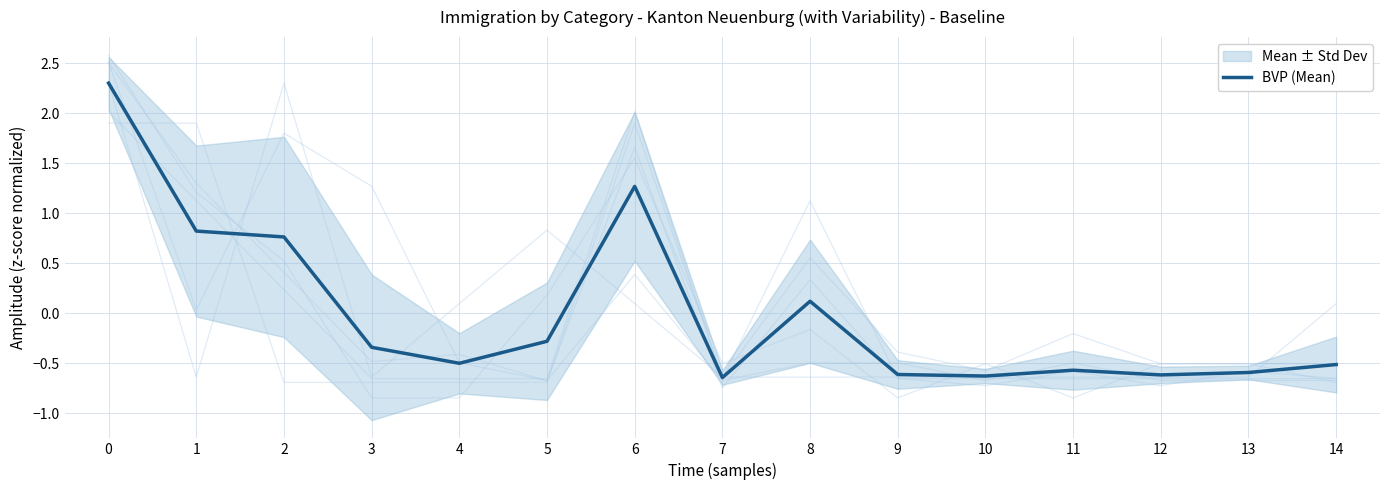

Reading left to right, transcribe all the data shown in this chart.

0=2.3	1=0.8	2=0.8	3=-0.3	4=-0.5	5=-0.3	6=1.3	7=-0.6	8=0.1	9=-0.6	10=-0.6	11=-0.6	12=-0.6	13=-0.6	14=-0.5